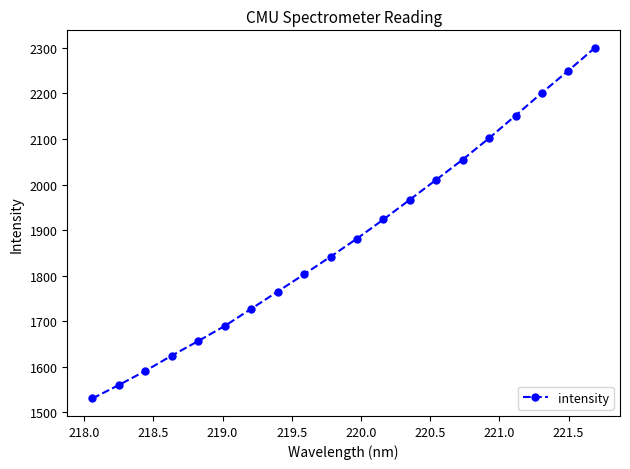

What is the minimum value shown in the chart?

1530.2